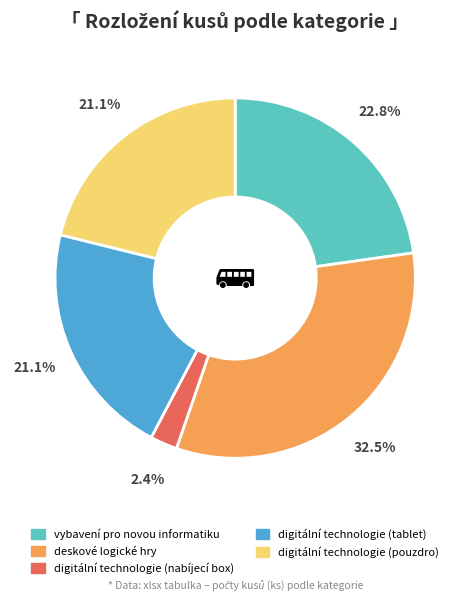

True or false: digitální technologie (pouzdro) accounts for 13% of the total.

False